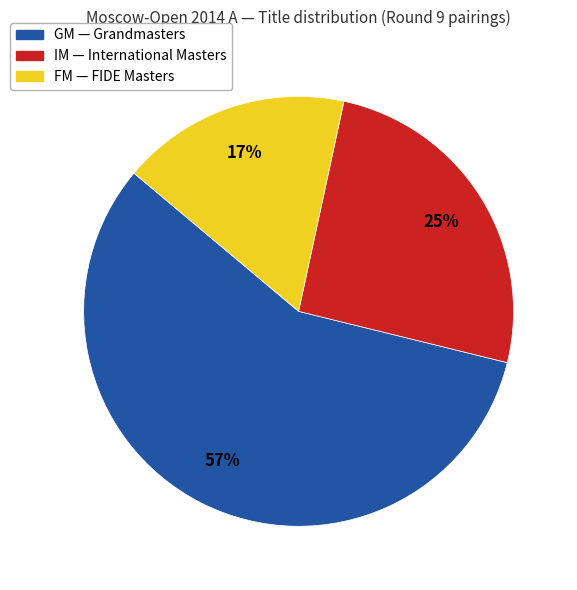

To the nearest percent, what is the combined percentage of FM and GM?

75%